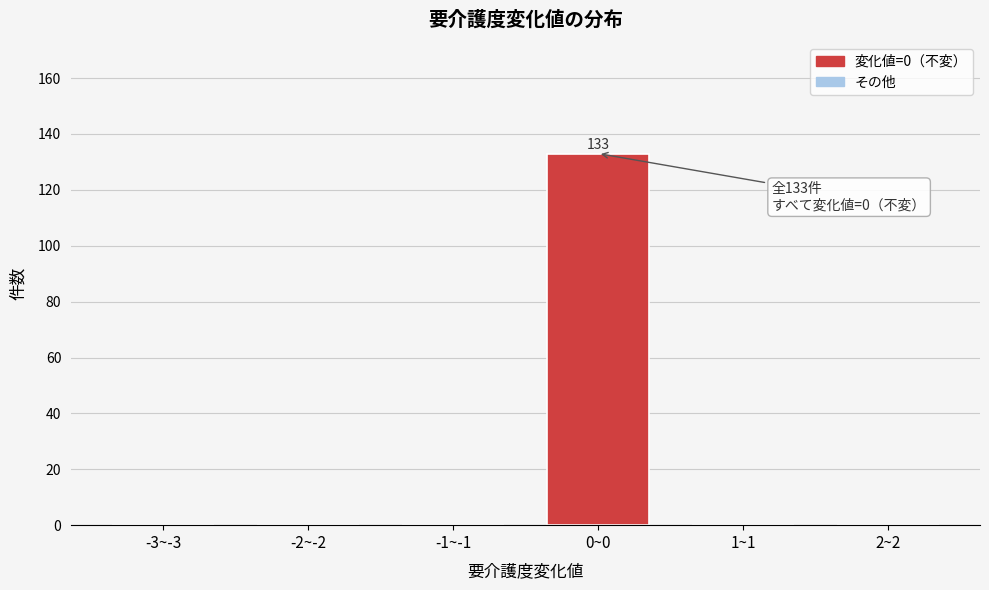

Reading right to left, list all the values displayed in this chart.

2~2=0	1~1=0	0~0=133	-1~-1=0	-2~-2=0	-3~-3=0